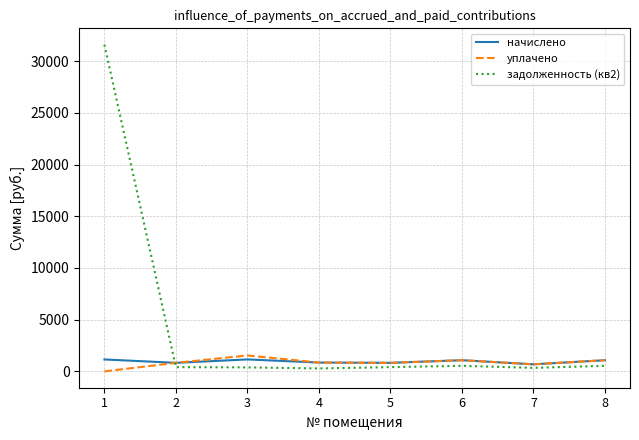

The задолженность (кв2) series shows 340.1 at 7. True or false?

True